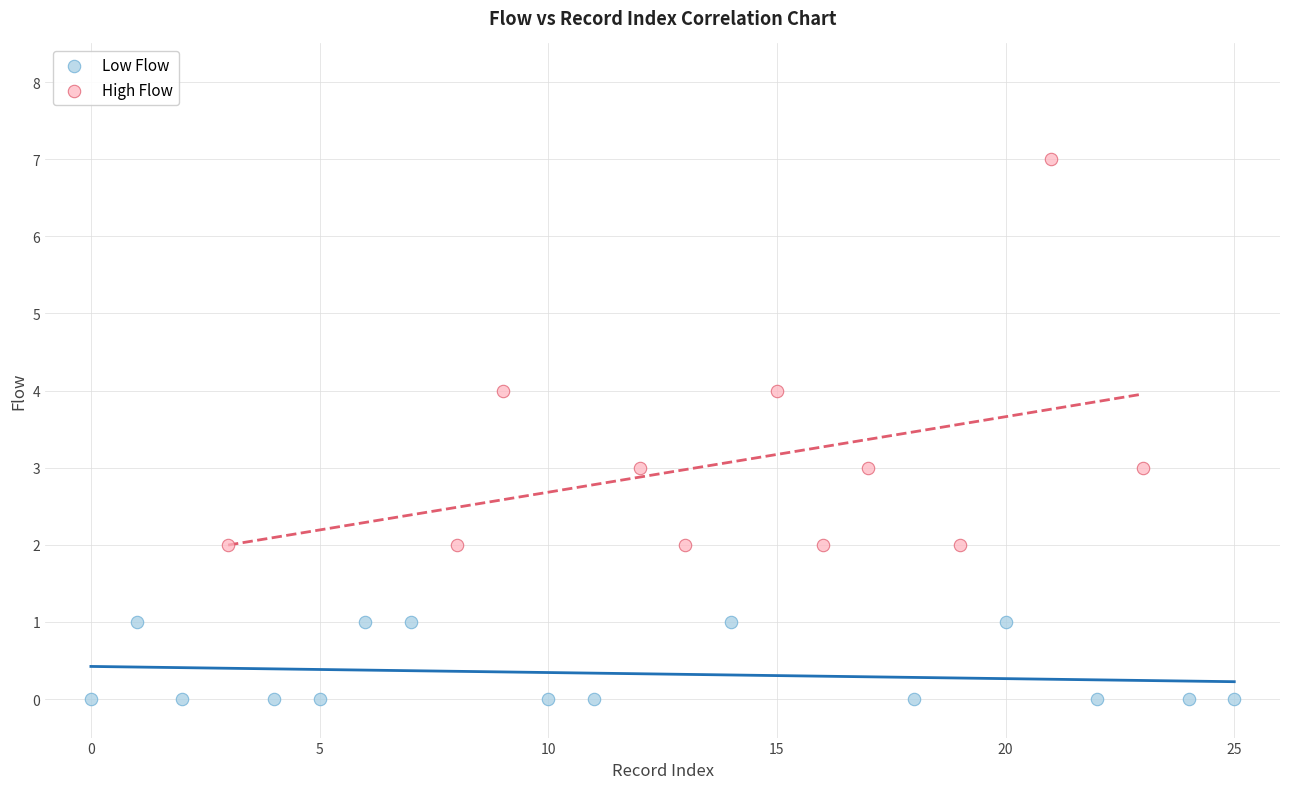

Which series has the largest Y range (max minus min)?

High Flow